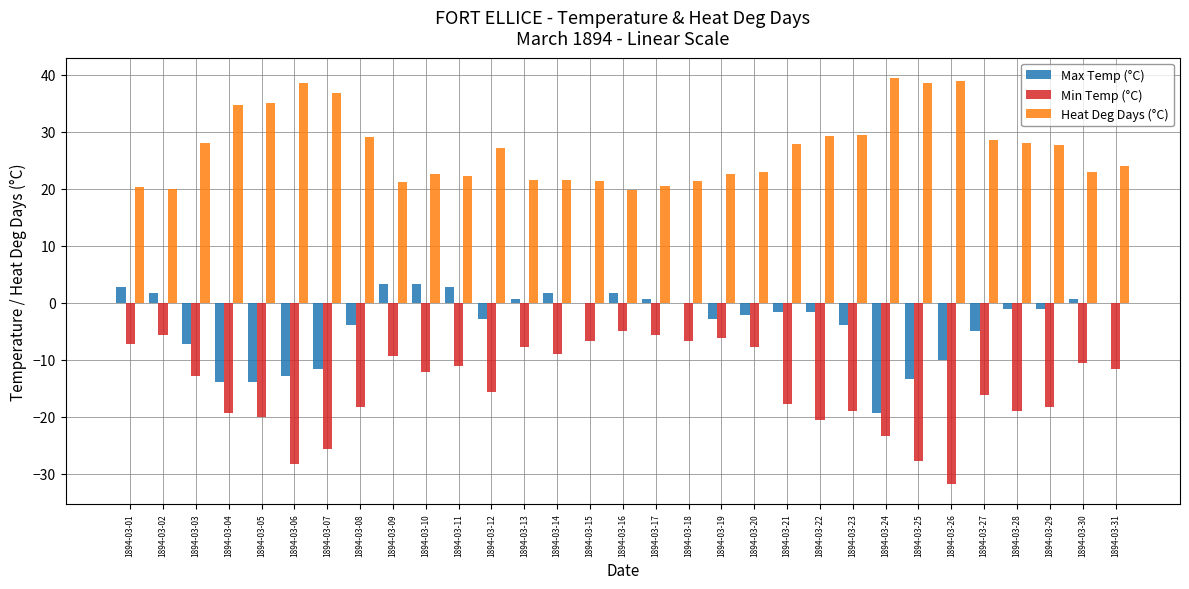

Is it true that Max Temp (°C) equals 0.6 at 1894-03-13?

True